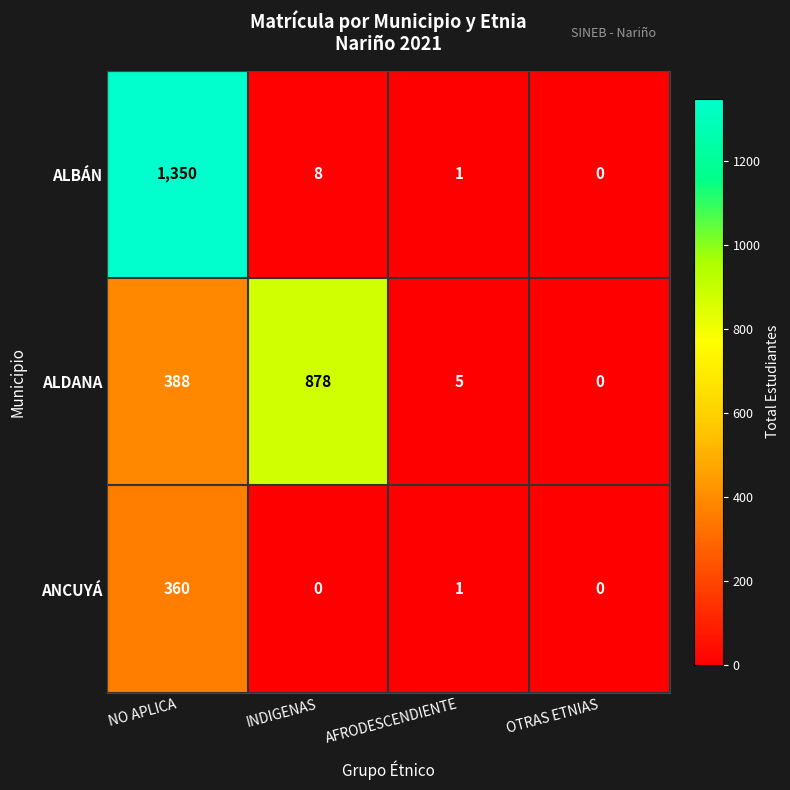

Reading left to right, transcribe all the data shown in this chart.

ALBÁN: NO APLICA=1350	INDIGENAS=8	AFRODESCENDIENTE=1	OTRAS ETNIAS=0
ALDANA: NO APLICA=388	INDIGENAS=878	AFRODESCENDIENTE=5	OTRAS ETNIAS=0
ANCUYÁ: NO APLICA=360	INDIGENAS=0	AFRODESCENDIENTE=1	OTRAS ETNIAS=0